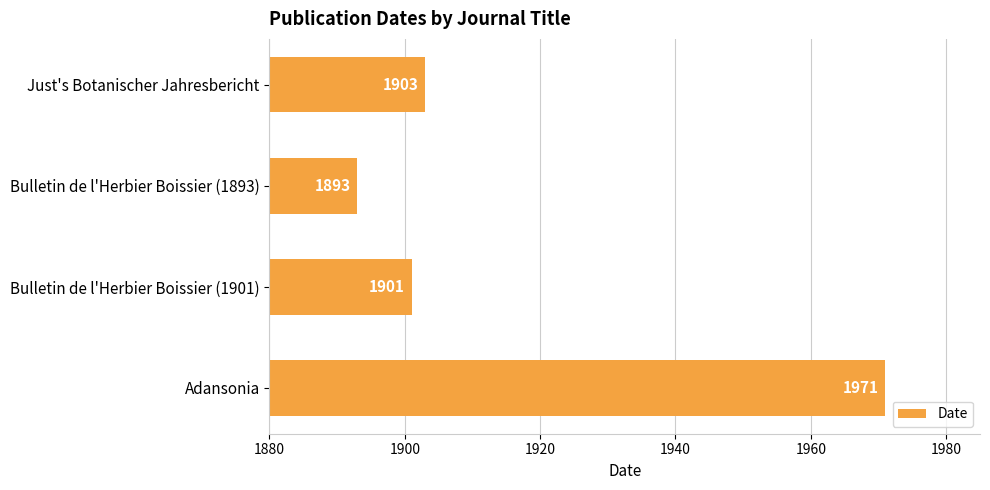

At which category does the chart reach its peak across all series?

Adansonia